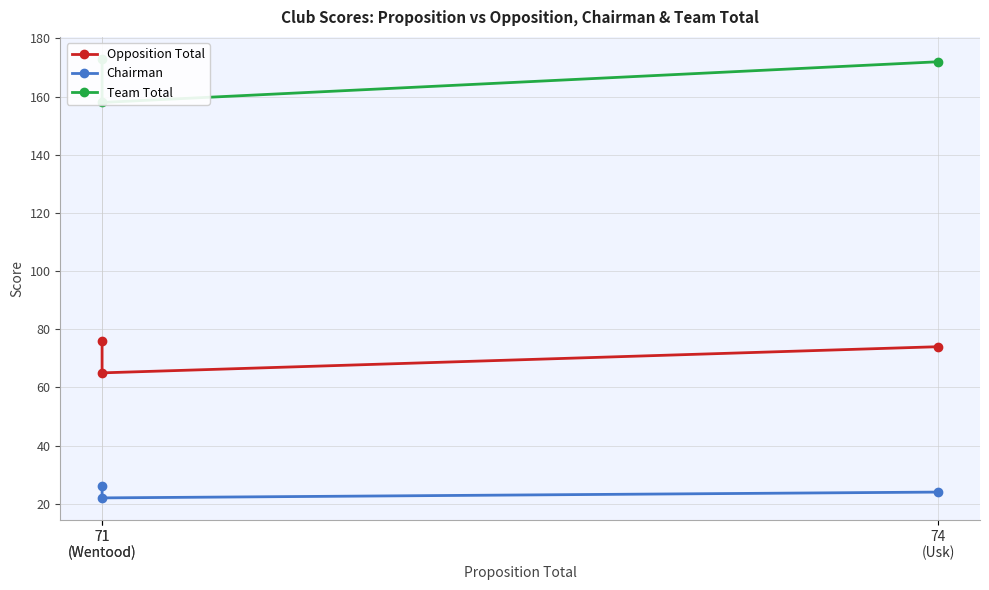

What is the label of the 2nd point from the right?

71
(Wentood)